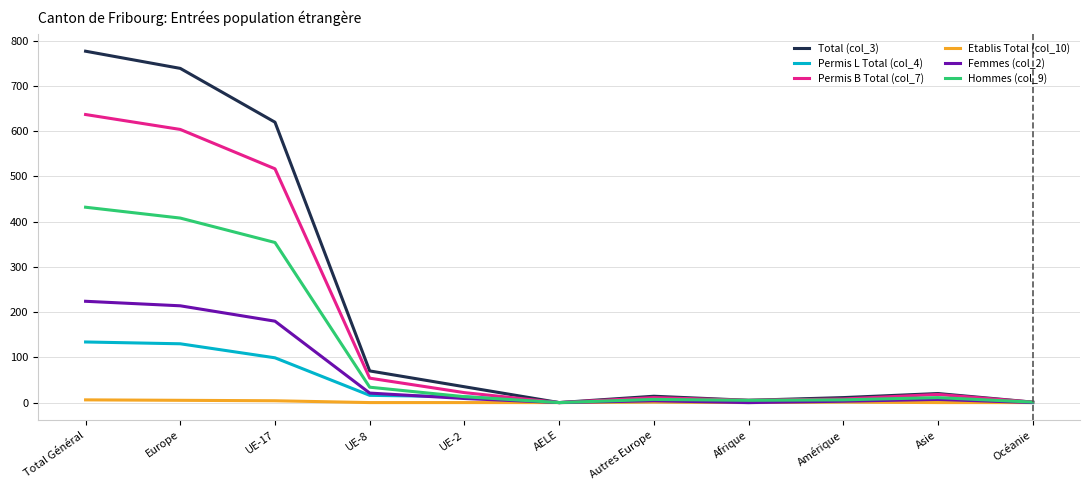

What is the difference between the maximum and minimum values in the Permis L Total (col_4) series?

134